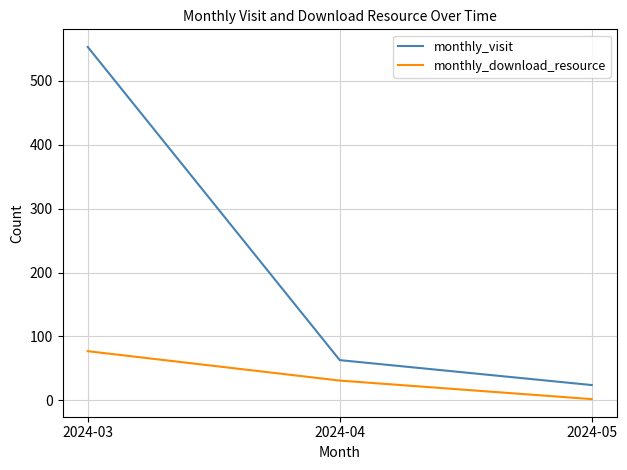

Which series has the largest total across all categories?

monthly_visit